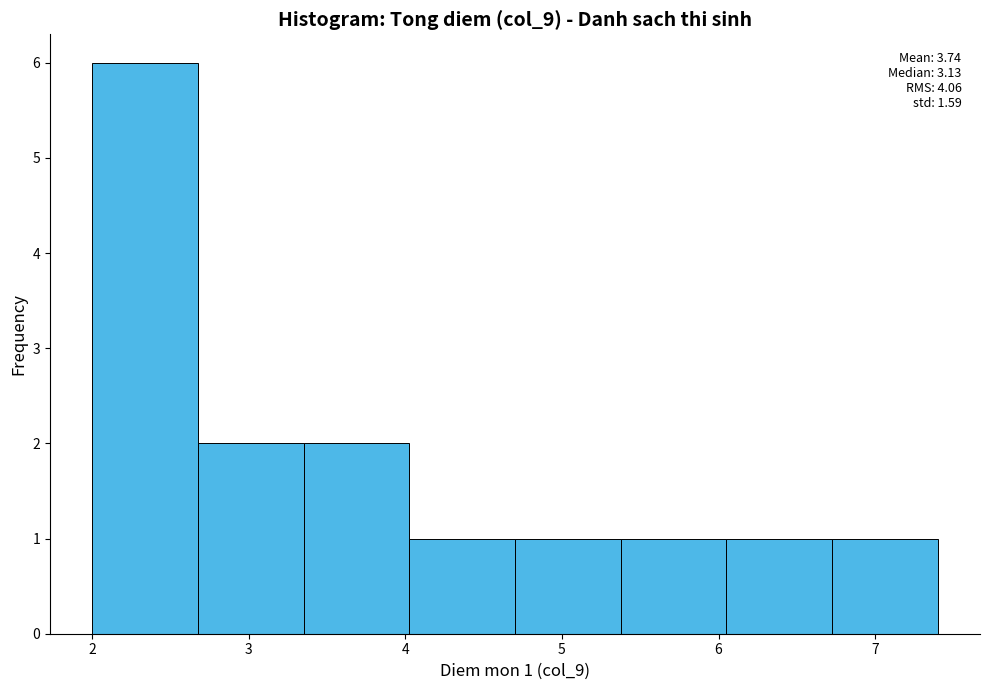

Which range on the x-axis has the tallest bar?

2.0 to 2.7